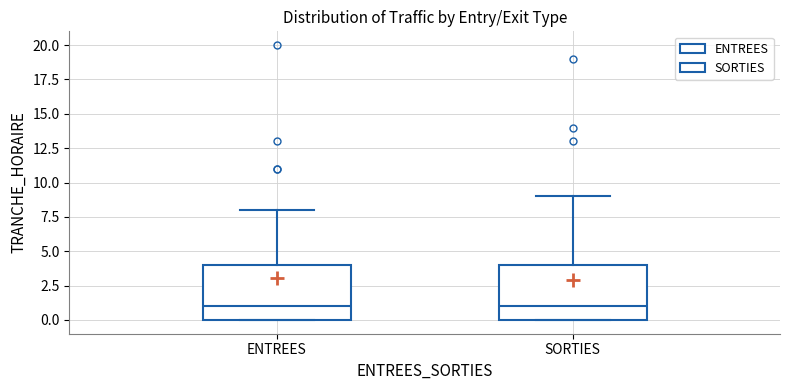

Reading left to right, transcribe this box plot: for each box, give where its median line is, the range the box spans, and where its two whiskers end, as read against the y-axis. The values are not printed on the chart, so give them approximately, as read against the axis.

ENTREES: median 1, box 0 to 4, whiskers 0 to 8
SORTIES: median 1, box 0 to 4, whiskers 0 to 9